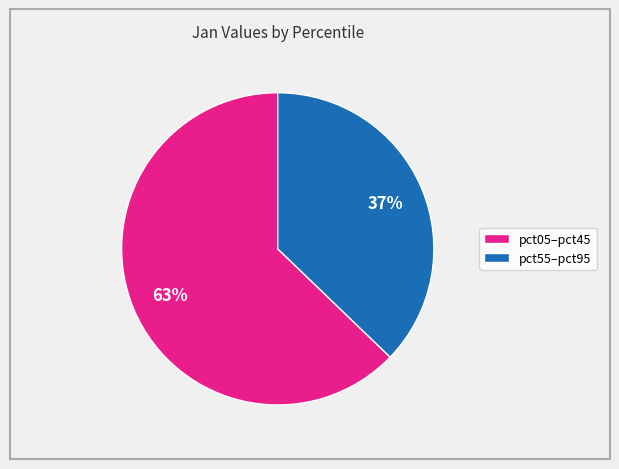

What percentage is the pct05–pct45 slice, to the nearest percent?

63%